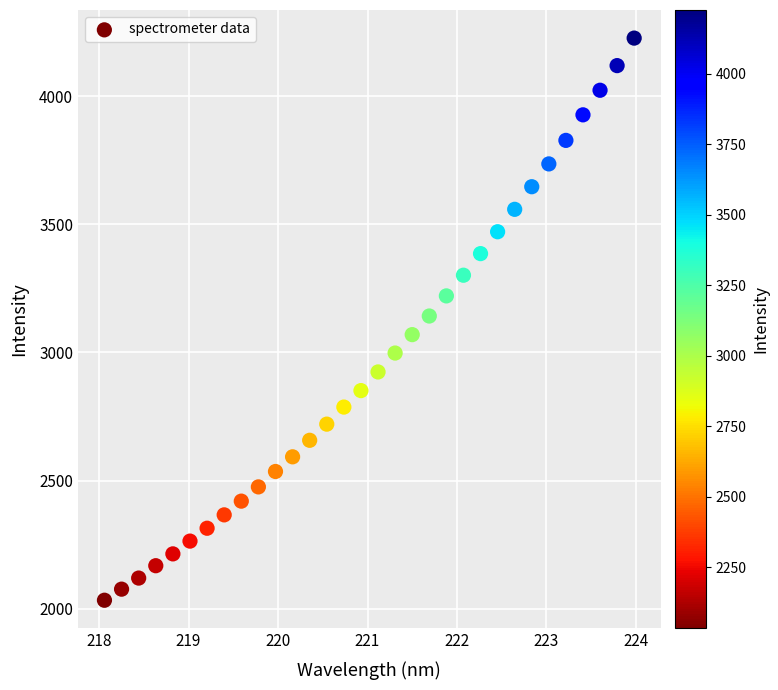

What is the range of X values (max minus min)?

5.9